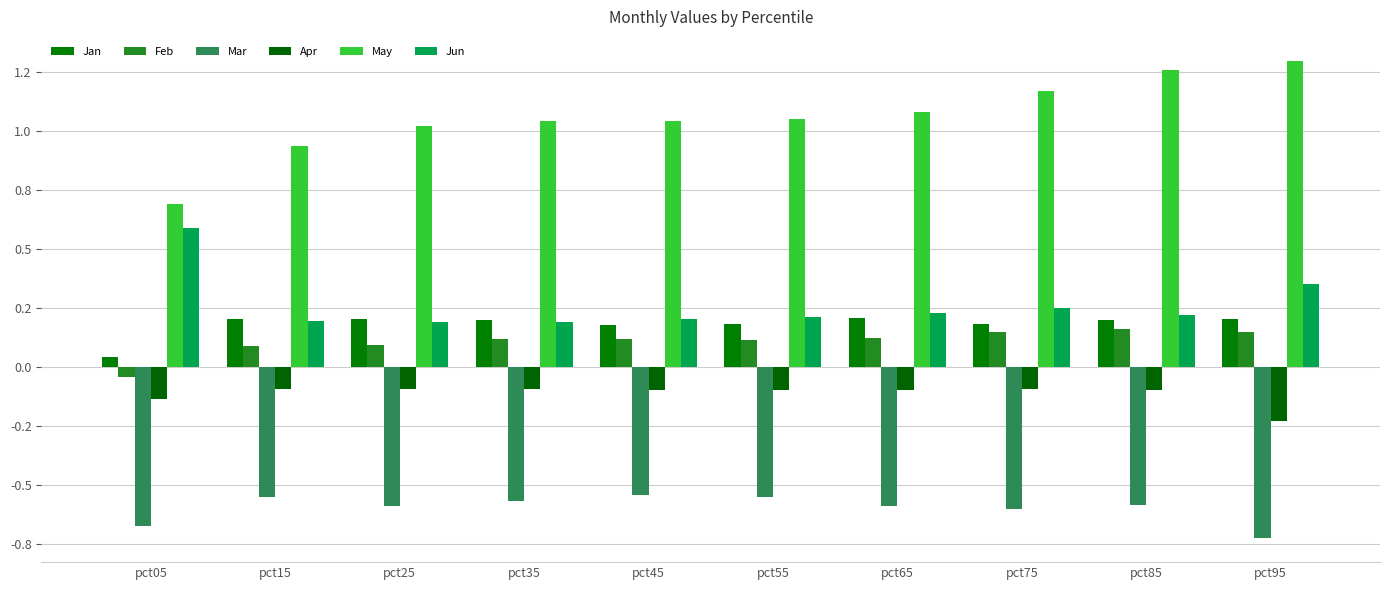

What is the total value across all series at pct35?

0.9